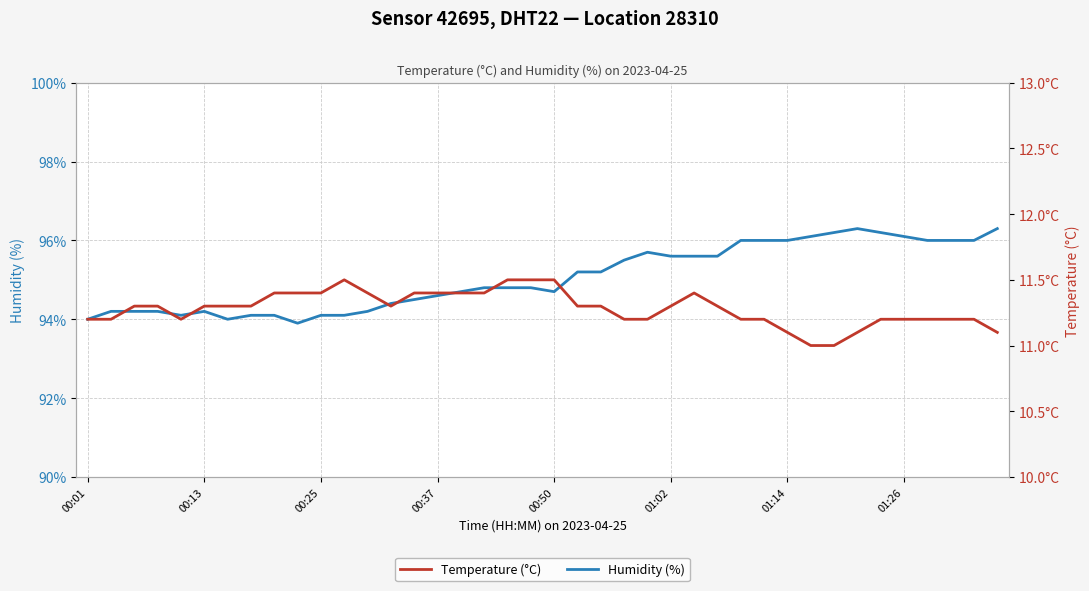

The value of Humidity (%) at 26 is 45.1. True or false?

False